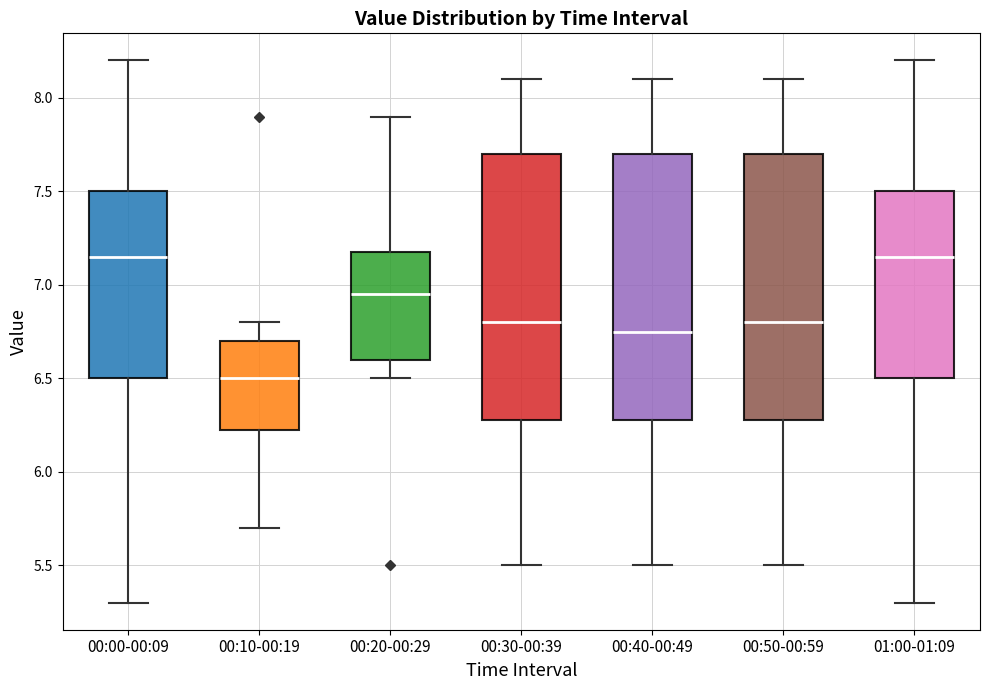

Reading left to right, transcribe this box plot: for each box, give where its median line is, the range the box spans, and where its two whiskers end, as read against the y-axis. The values are not printed on the chart, so give them approximately, as read against the axis.

00:00-00:09: median 7.15, box 6.50 to 7.50, whiskers 5.30 to 8.20
00:10-00:19: median 6.50, box 6.25 to 6.70, whiskers 5.70 to 6.80
00:20-00:29: median 6.95, box 6.60 to 7.20, whiskers 6.50 to 7.90
00:30-00:39: median 6.80, box 6.30 to 7.70, whiskers 5.50 to 8.10
00:40-00:49: median 6.75, box 6.30 to 7.70, whiskers 5.50 to 8.10
00:50-00:59: median 6.80, box 6.30 to 7.70, whiskers 5.50 to 8.10
01:00-01:09: median 7.15, box 6.50 to 7.50, whiskers 5.30 to 8.20